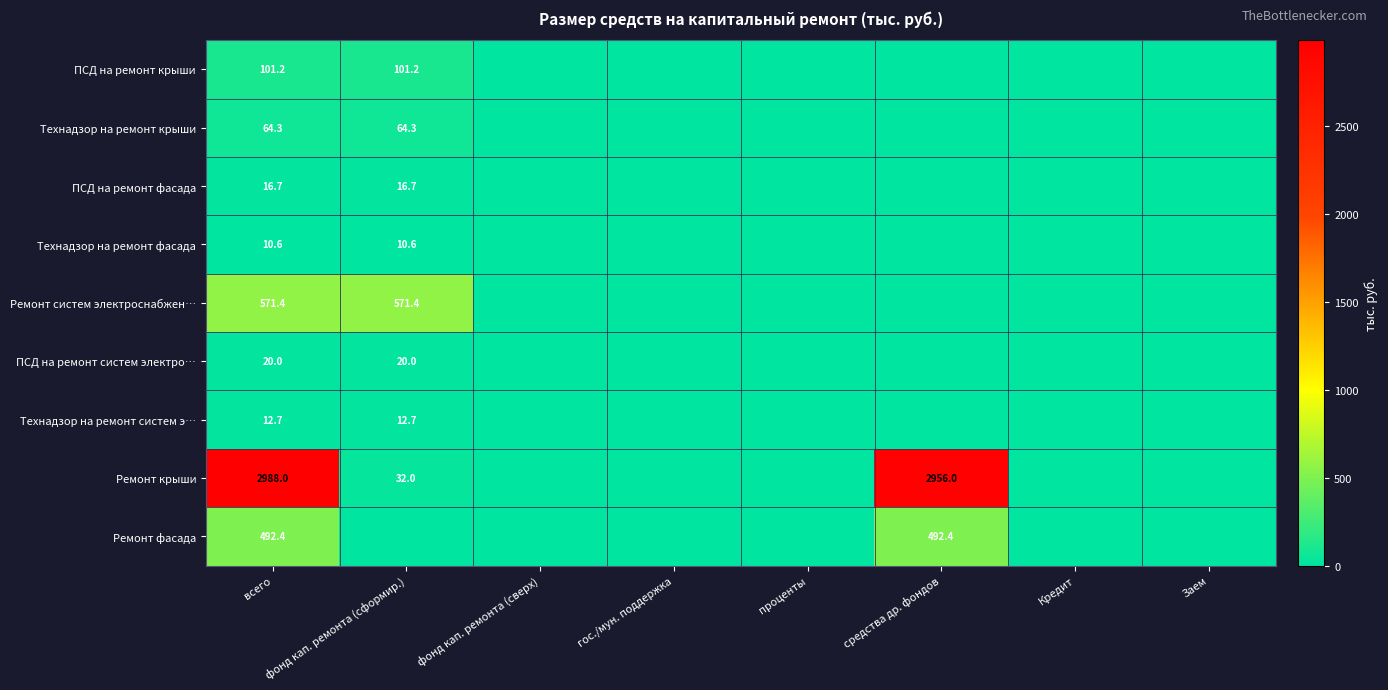

True or false: Технадзор на ремонт крыши has a value of 33.7 at фонд кап. ремонта (сформир.).

False